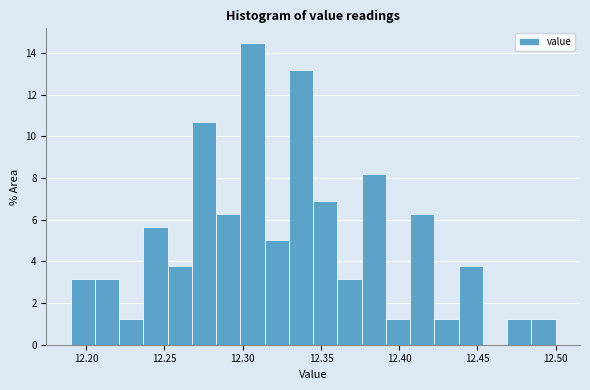

Read against the x-axis, roughly where is the centre of the tallest bar?

12.305